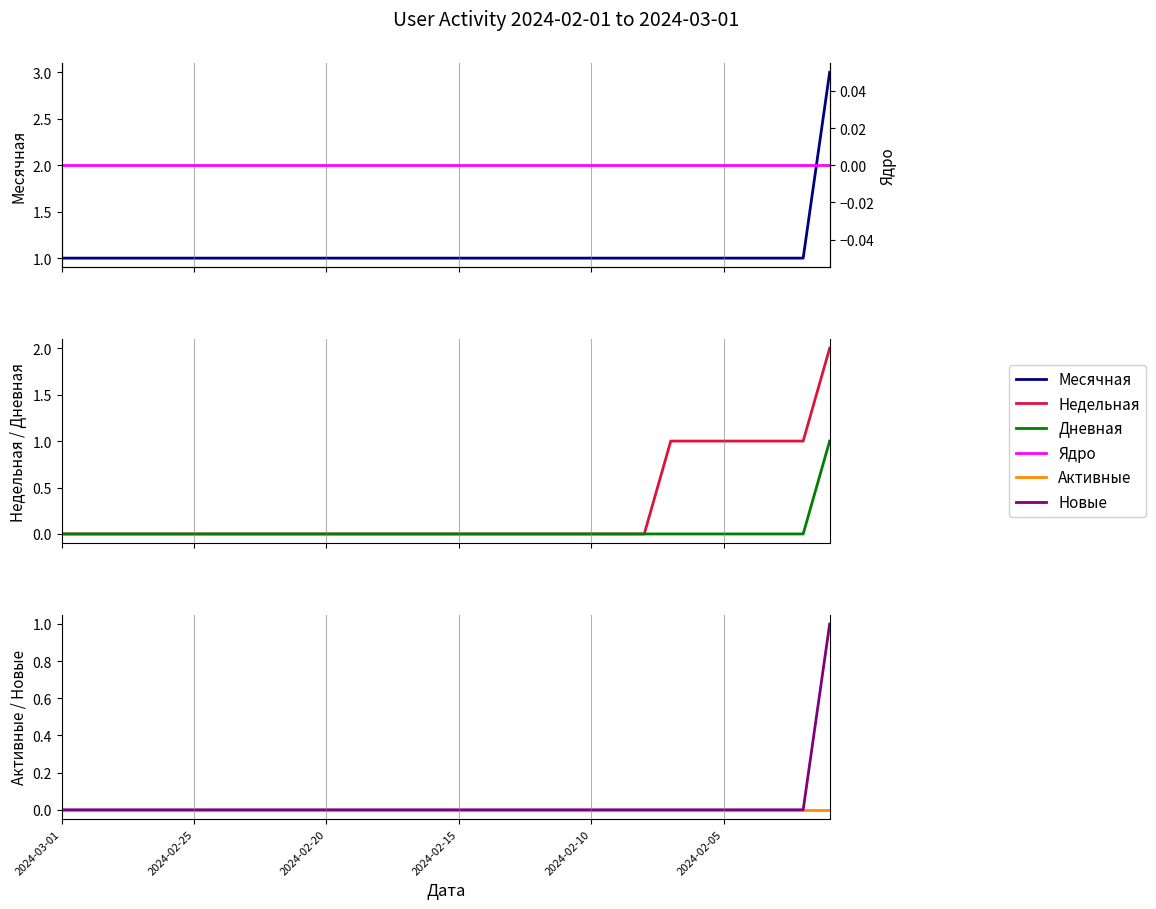

True or false: Дневная and Недельная cross at least once.

False